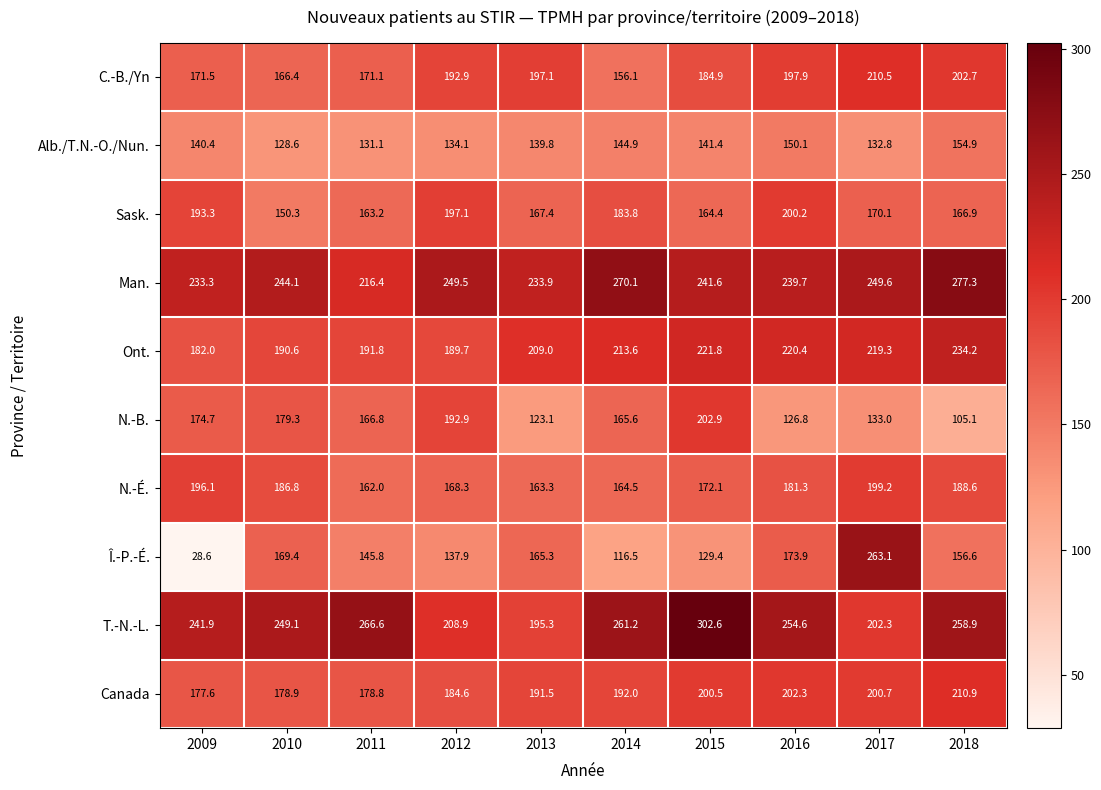

What is the difference between the highest and lowest values at 2012?

115.4